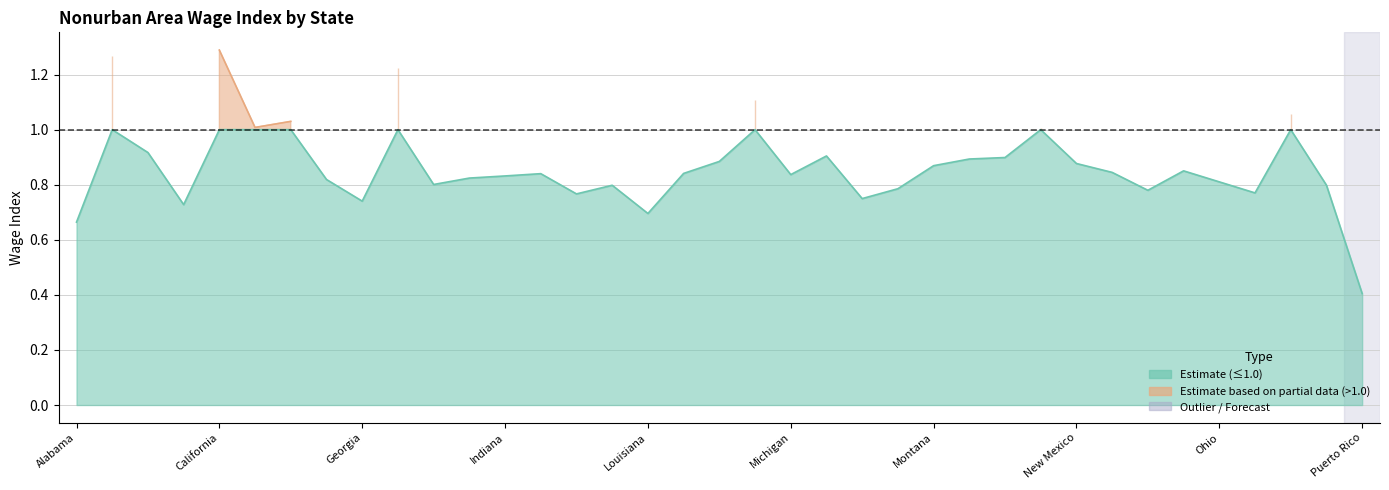

What is the label of the 33rd point from the right?

California